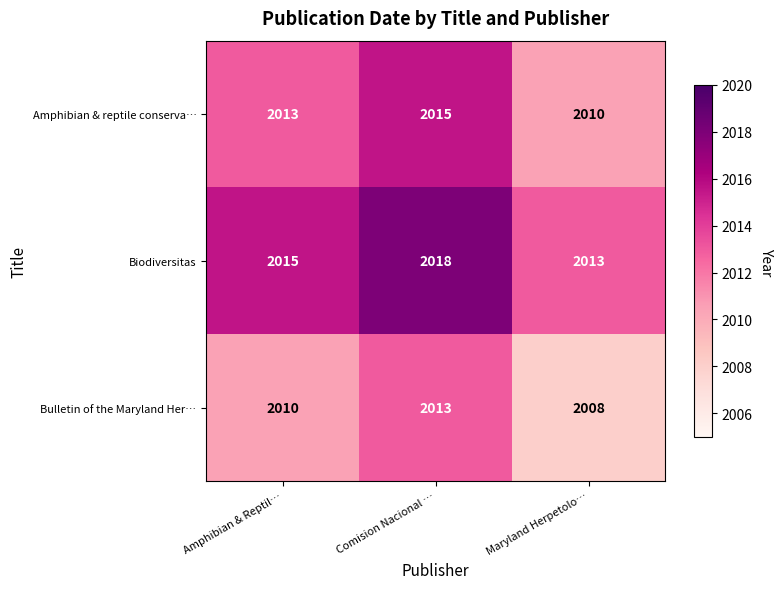

What is the maximum value for Biodiversitas?

2018